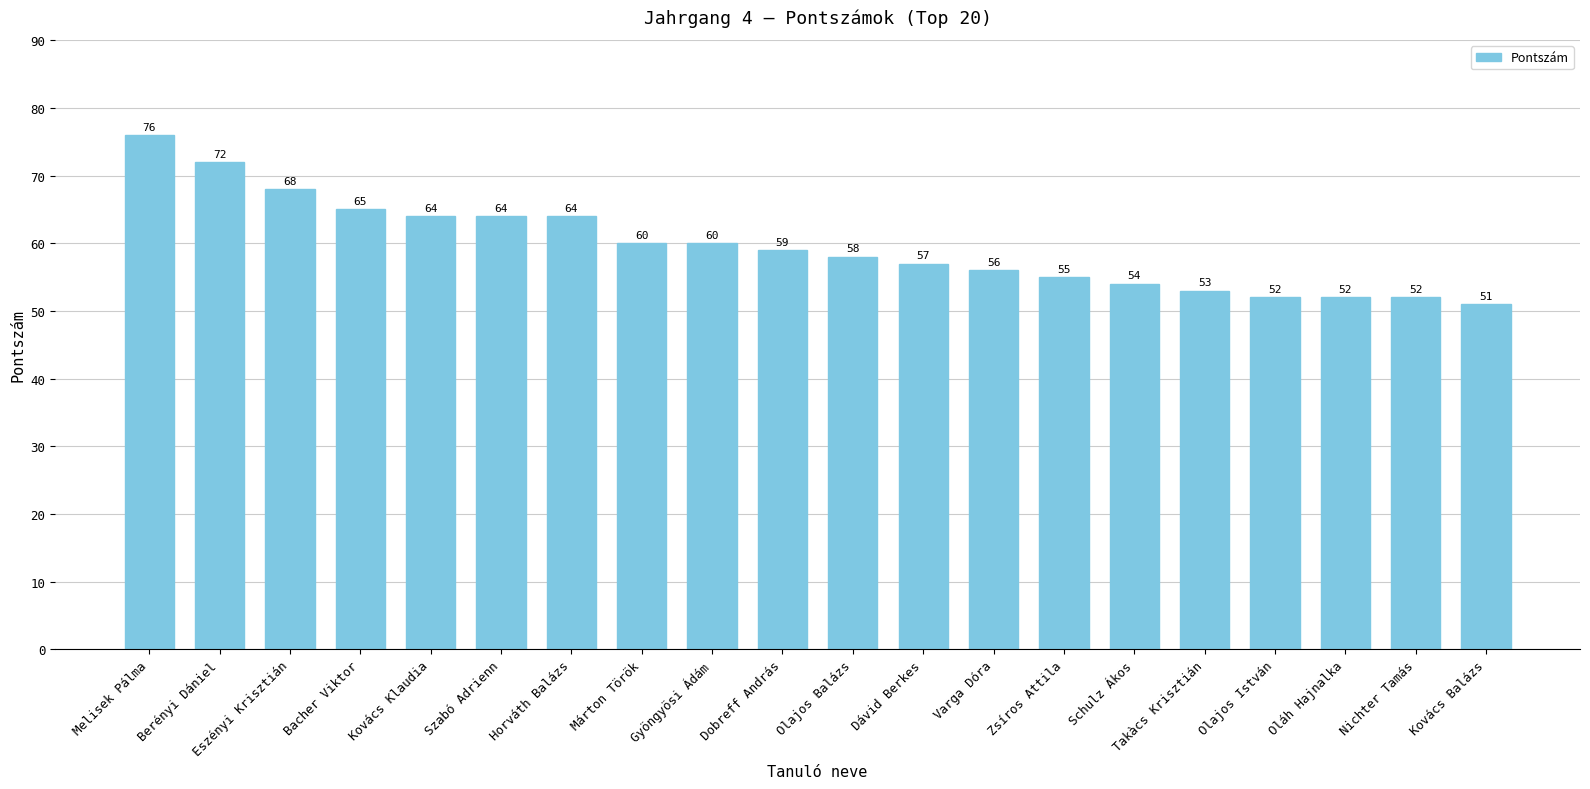

The value at Olajos Balázs is 94. True or false?

False